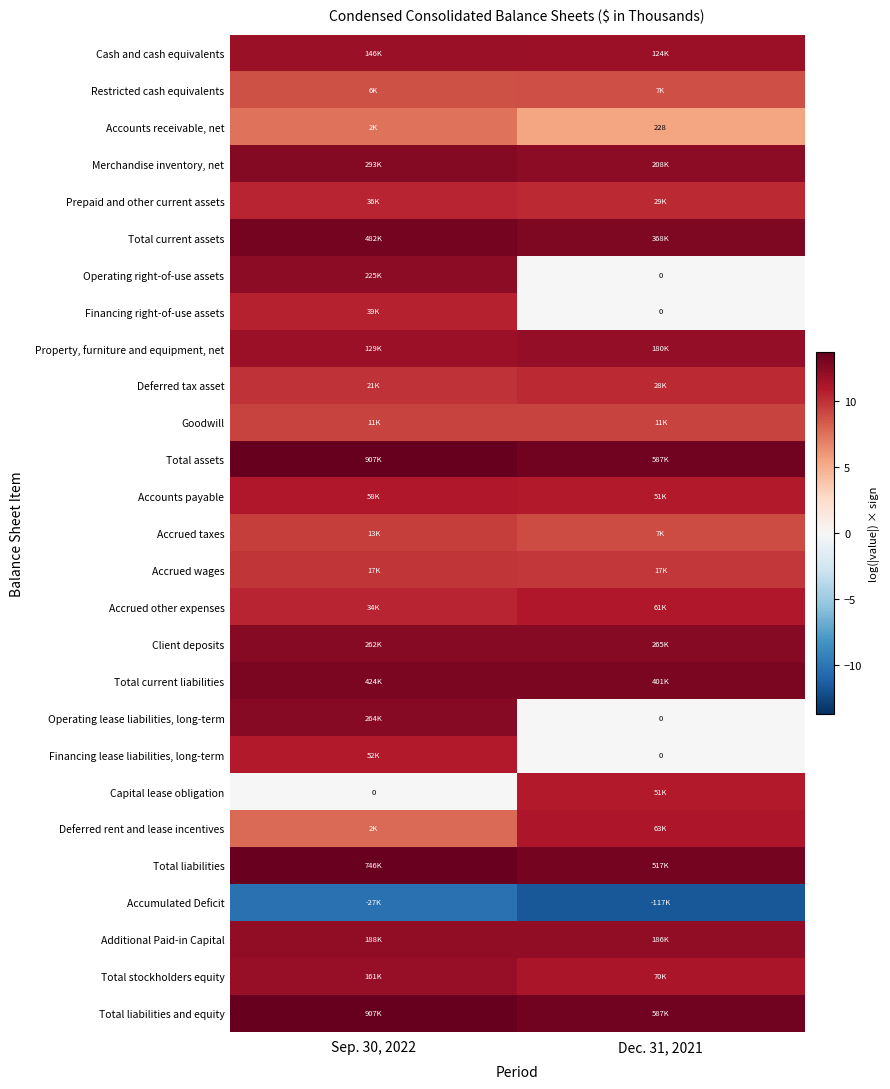

At which label does Financing right-of-use assets first exceed 10?

Sep. 30, 2022